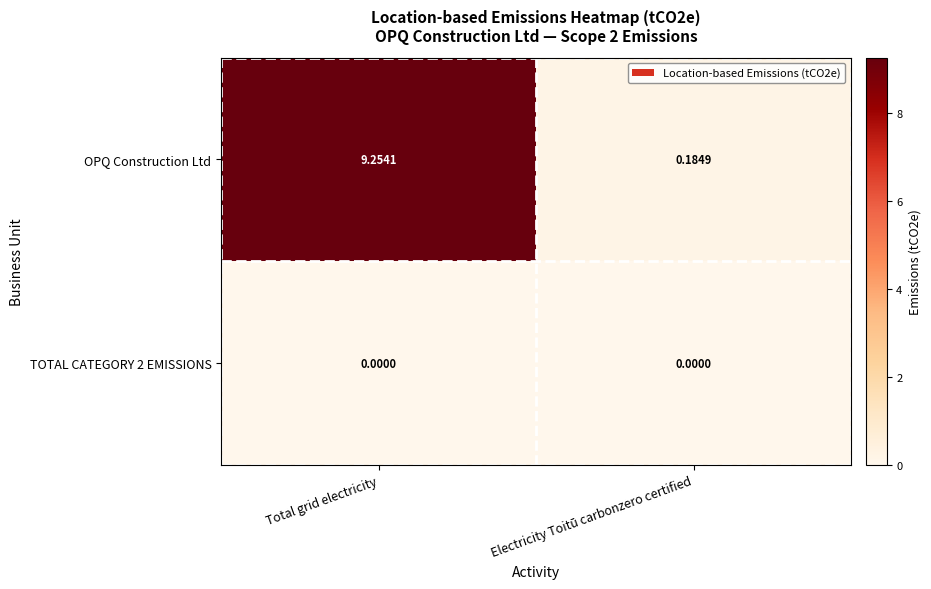

Rank the series by their average value, from highest to lowest.

OPQ Construction Ltd, TOTAL CATEGORY 2 EMISSIONS